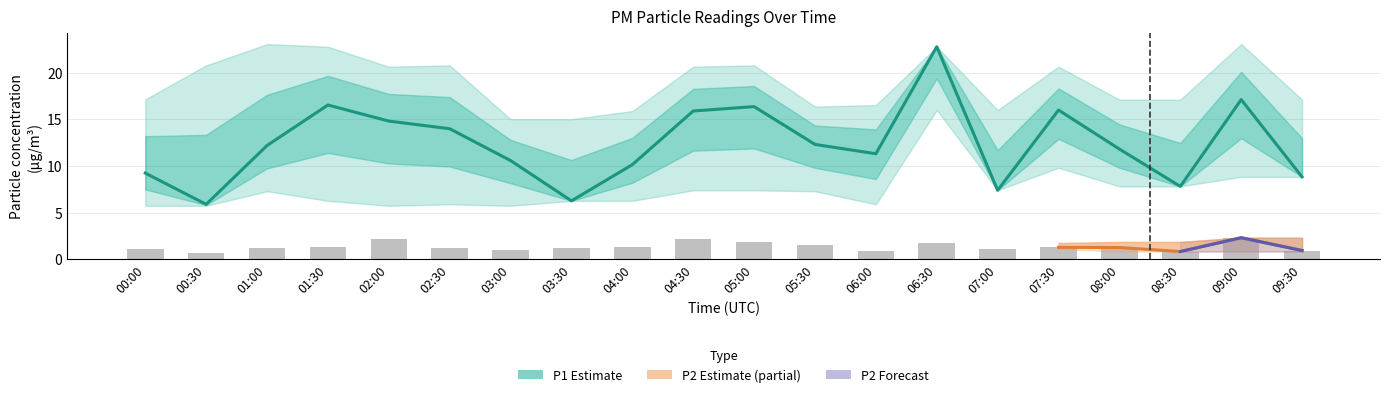

What is the average value of the P2_upper series?

1.9